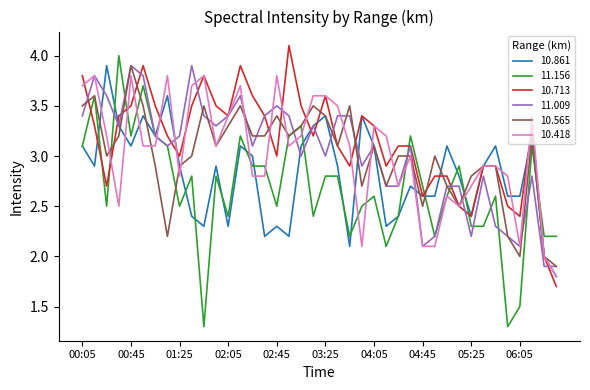

Does the chart display data point markers on the line(s)?

No